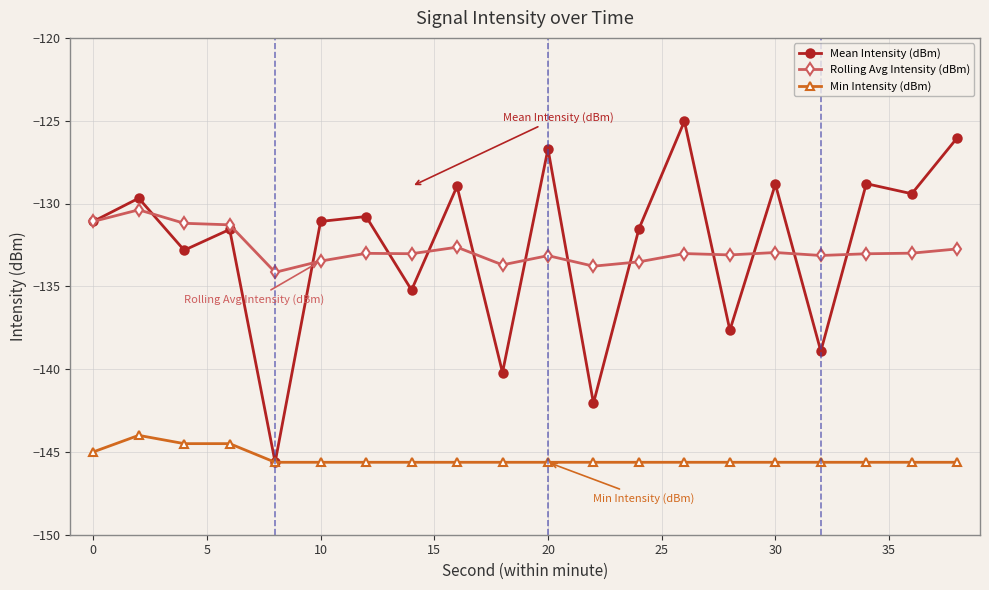

Rank the series by their maximum value, from lowest to highest.

Min Intensity (dBm), Rolling Avg Intensity (dBm), Mean Intensity (dBm)